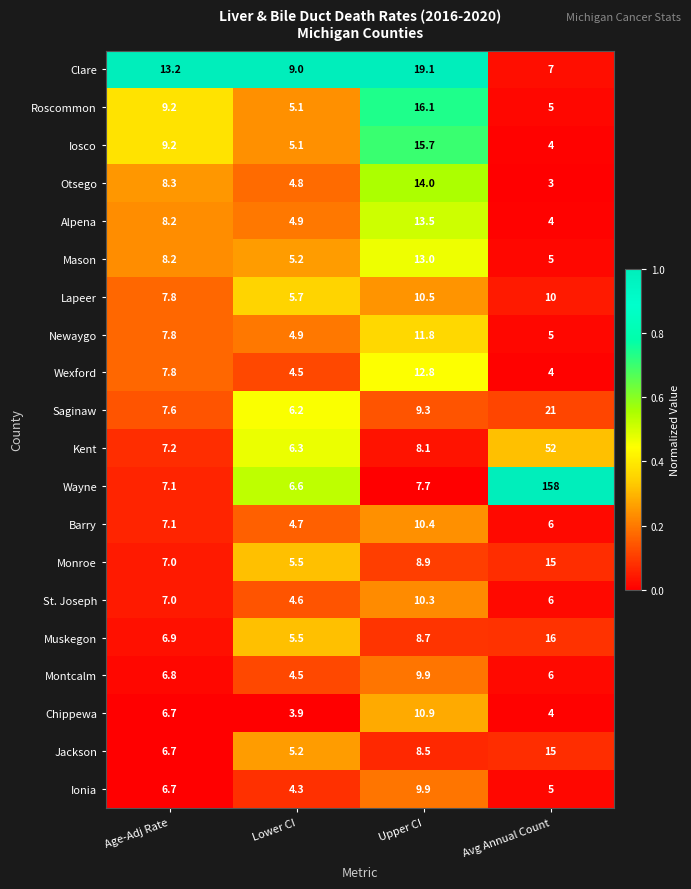

At which category is the sum across all series the highest?

Avg Annual Count